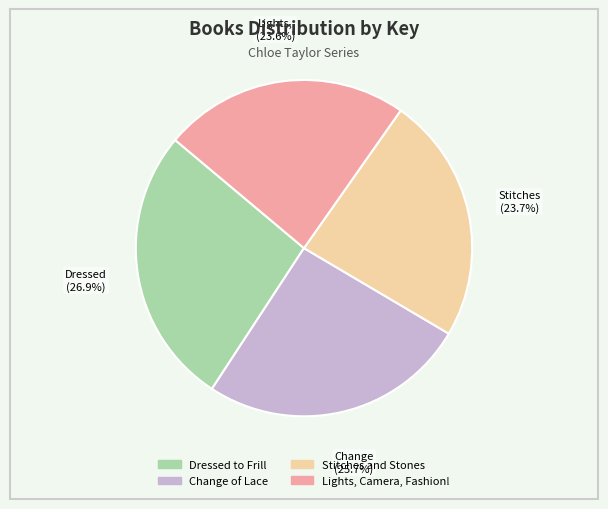

Rank the categories by value from lowest to highest.

Lights, Camera, Fashion!, Stitches and Stones, Change of Lace, Dressed to Frill